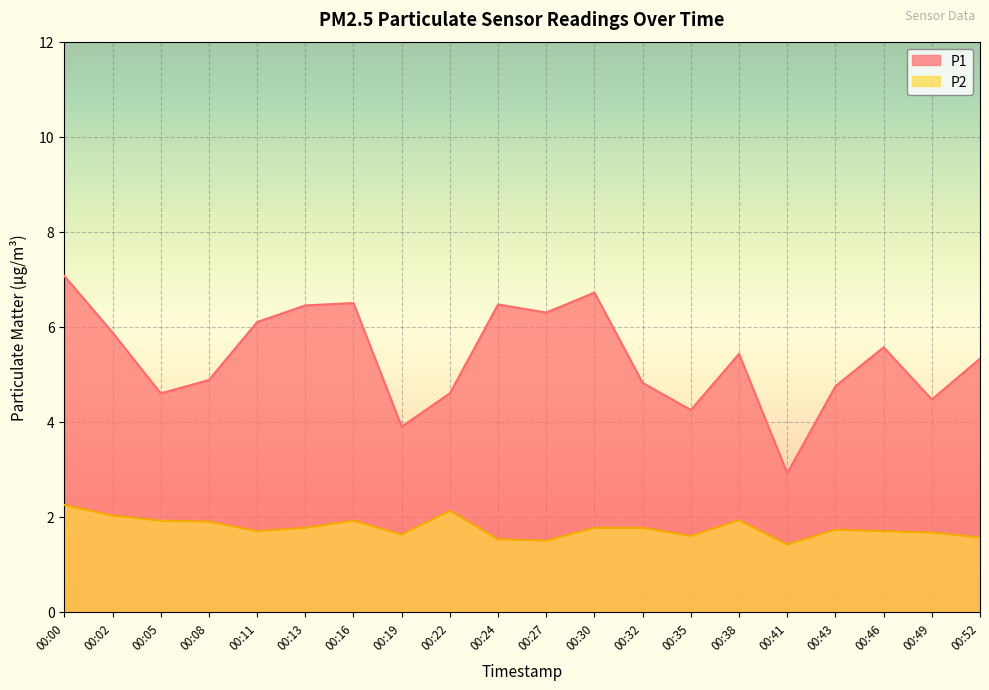

What is the sum of the P1 values at 00:00 and 00:27?

13.4